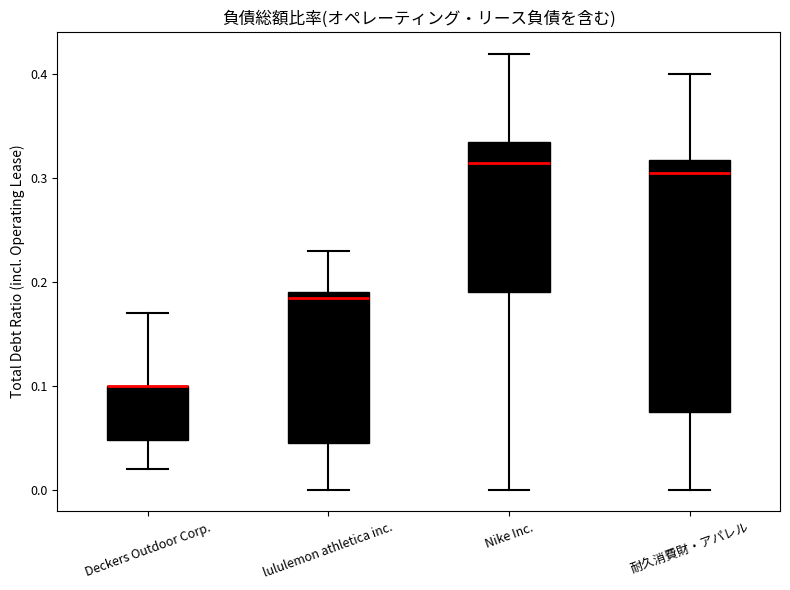

Where is the lower edge of the box for 耐久消費財・アパレル on the y-axis? The values are not printed on the chart, so give them approximately, as read against the axis.

0.08